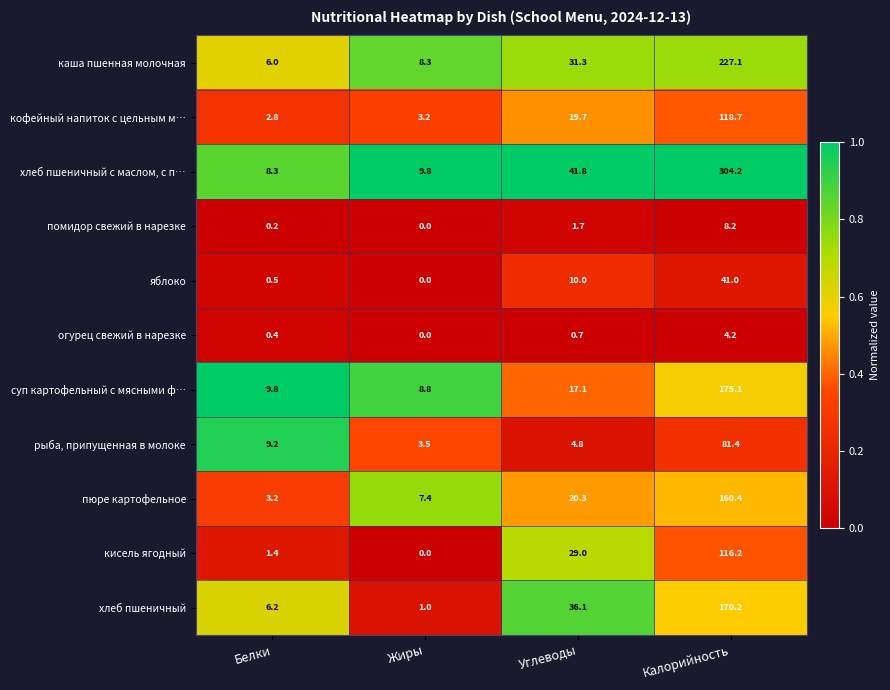

The value of каша пшенная молочная at Жиры is 11.0. True or false?

False